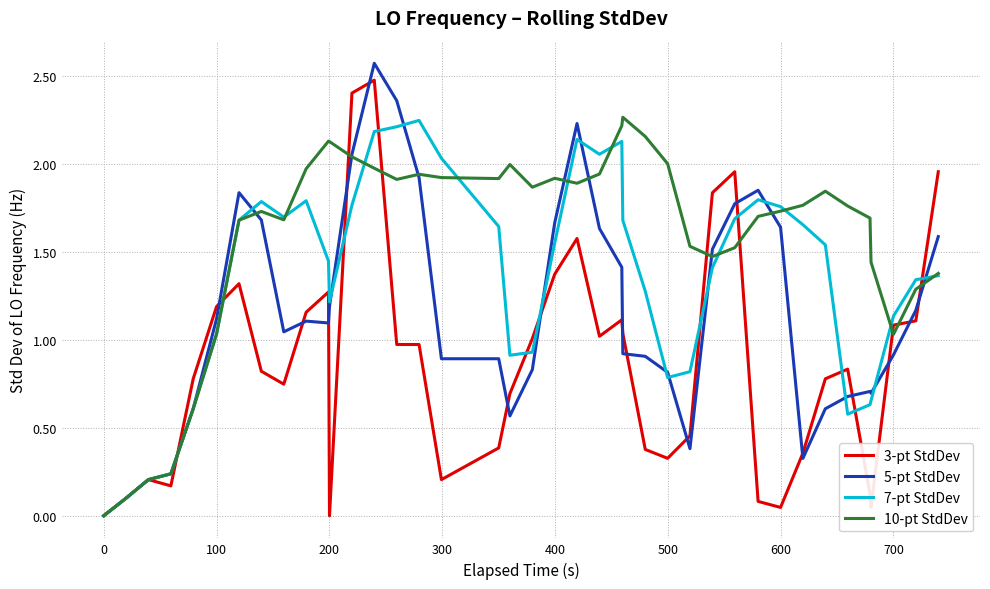

Which series has the largest total across all categories?

10-pt StdDev